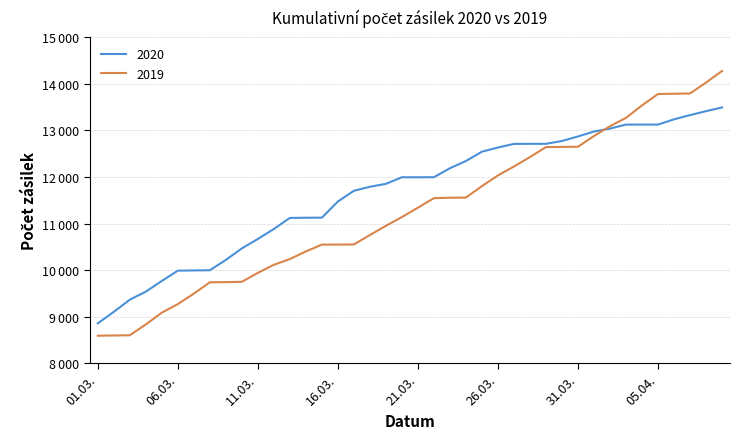

Which series has the widest spread of values?

2019